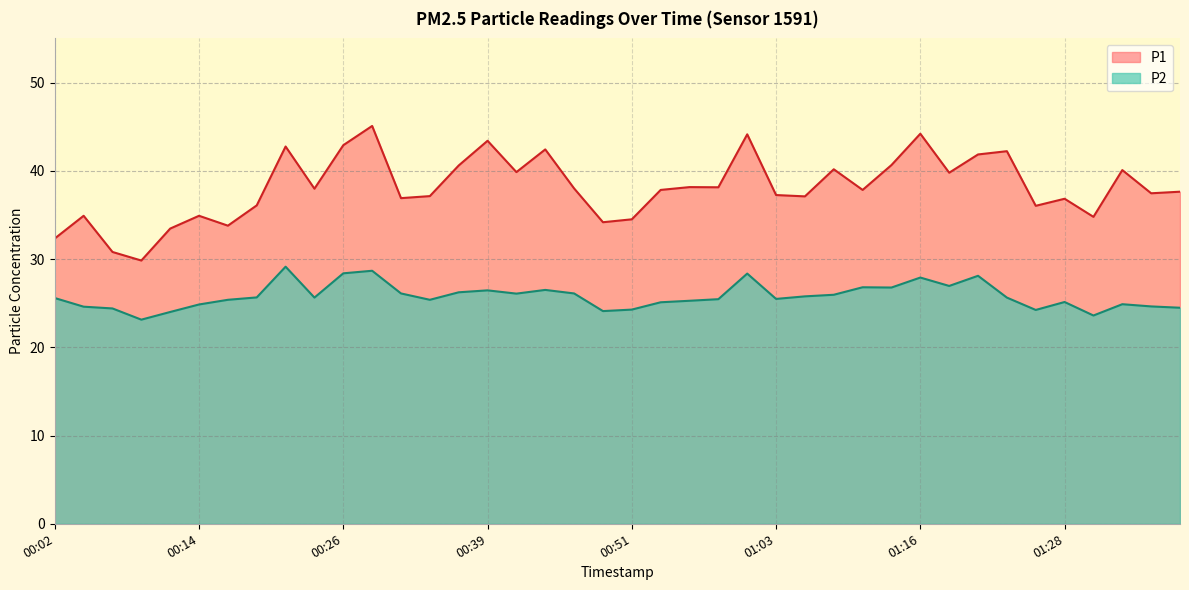

What are all the series names shown in the legend?

P1, P2